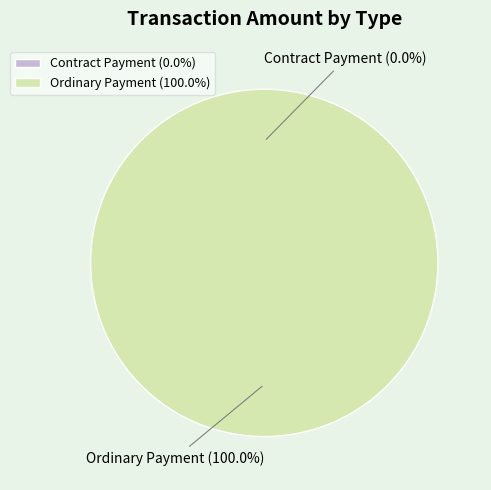

Which slice is the largest?

Ordinary Payment